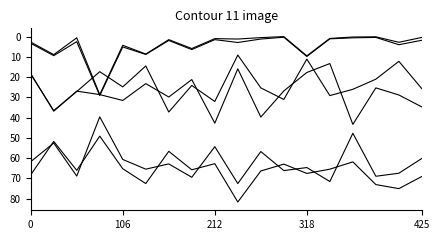

Does the chart display data point markers on the line(s)?

No